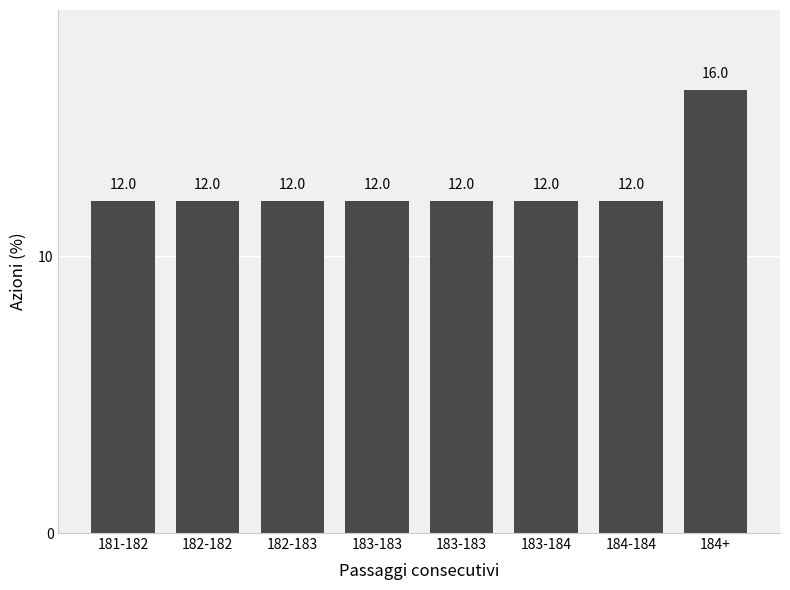

Are the bars horizontal?

No